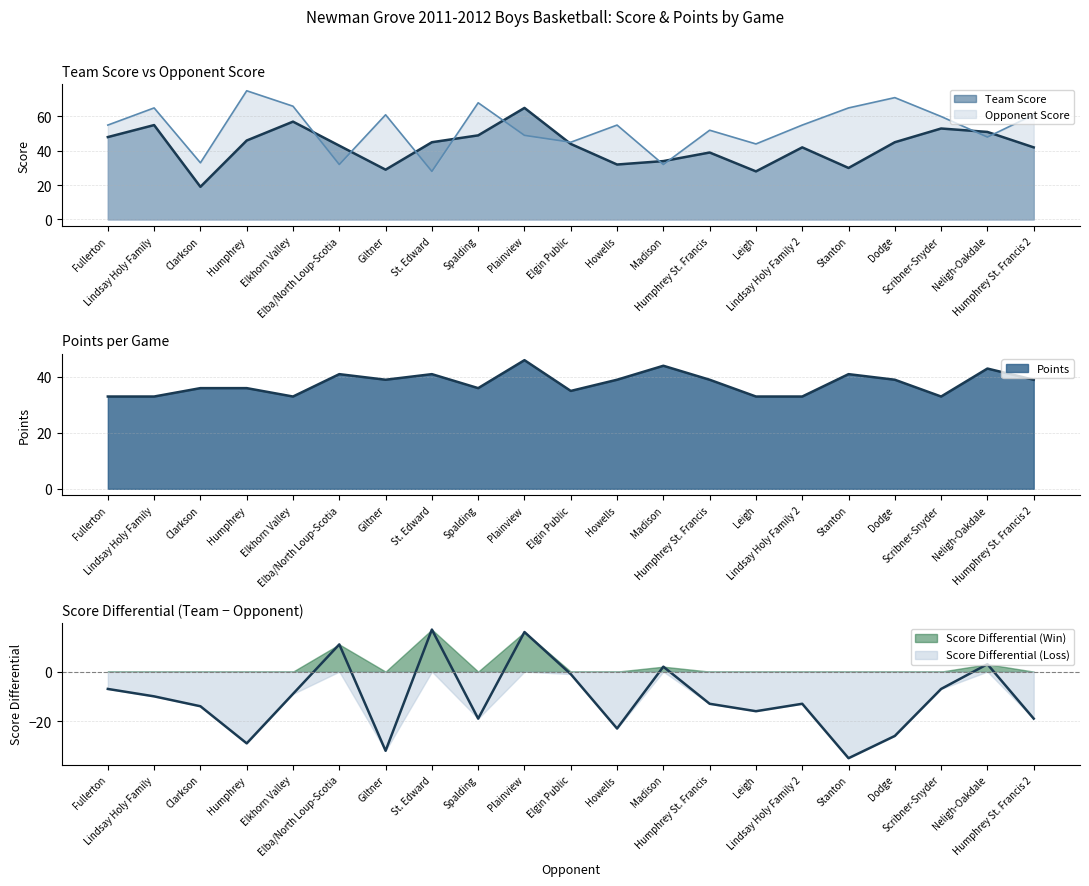

At Elgin Public, list the series in order from smallest to largest.

Points, Team Score, Opponent Score